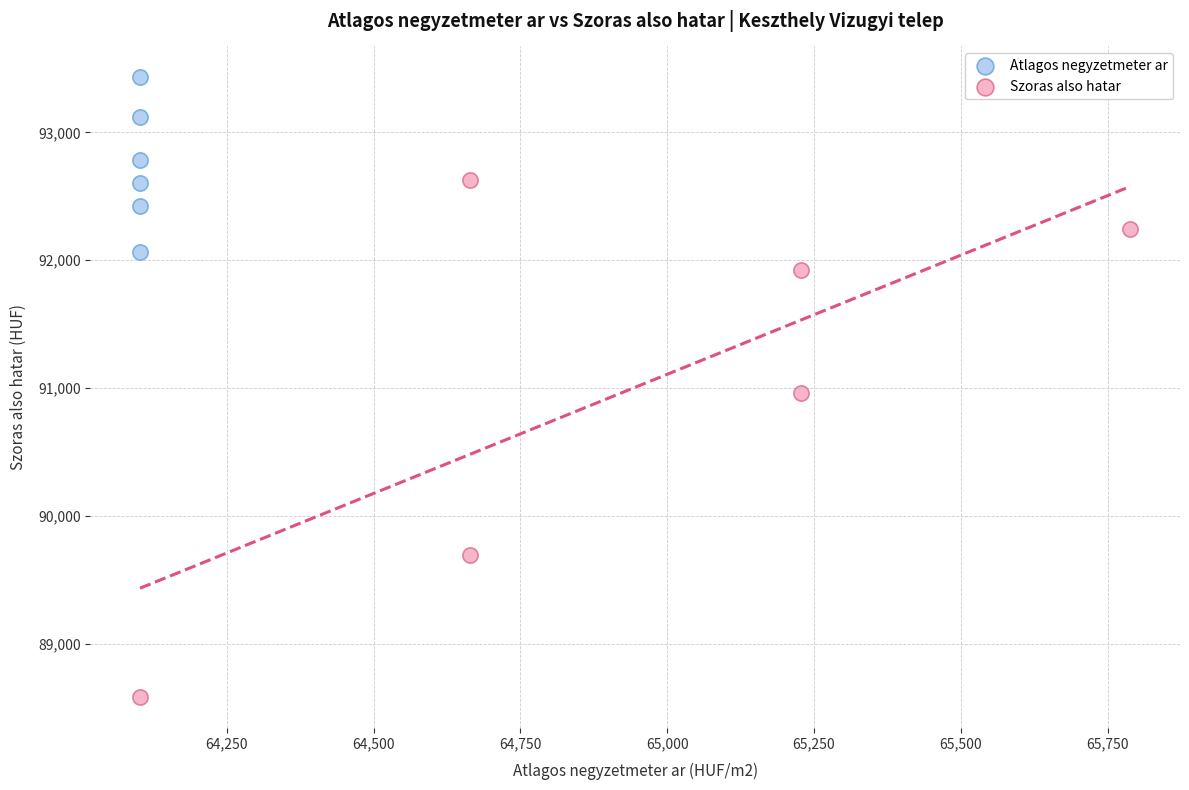

Which series reaches the minimum Y coordinate?

Szoras also hatar